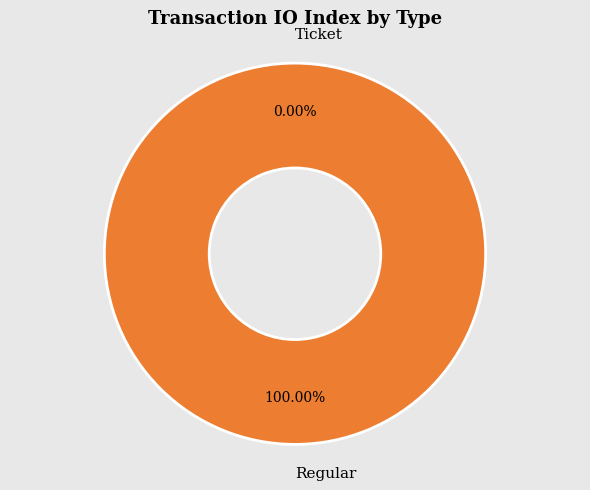

Is it true that Ticket is 0% of the pie?

True